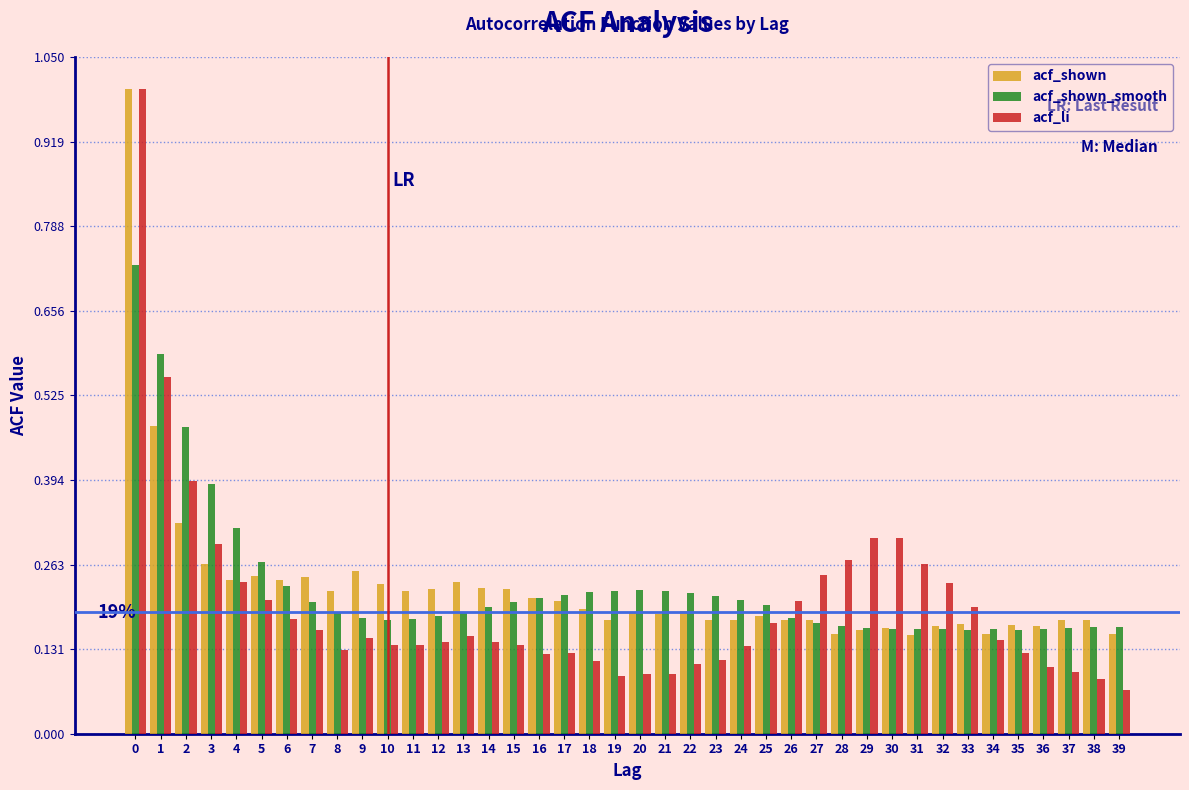

What is the maximum value shown in the chart?

1.0